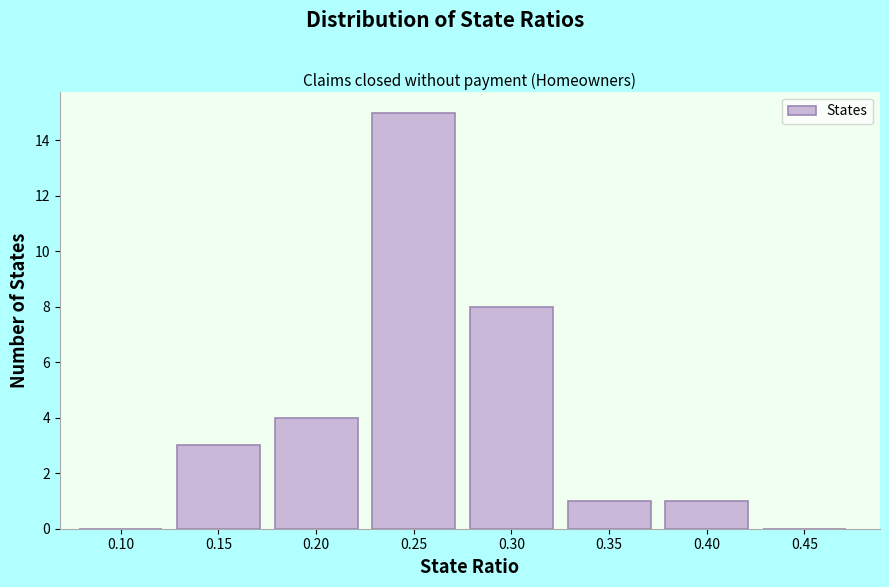

Reading left to right, transcribe all the data shown in this chart.

0.10=0	0.15=3	0.20=4	0.25=15	0.30=8	0.35=1	0.40=1	0.45=0